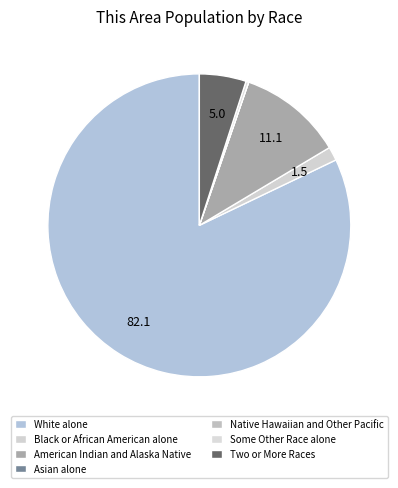

What percentage is NOT represented by American Indian and Alaska Native?

88.9%